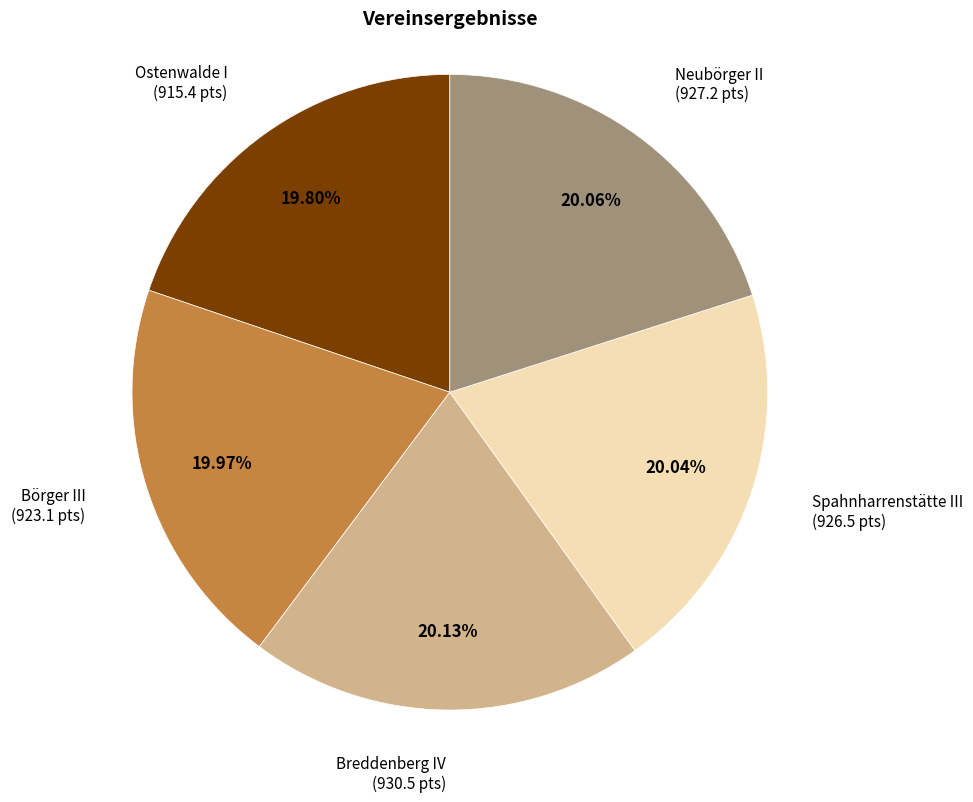

Is there any slice that represents more than half of the pie?

No